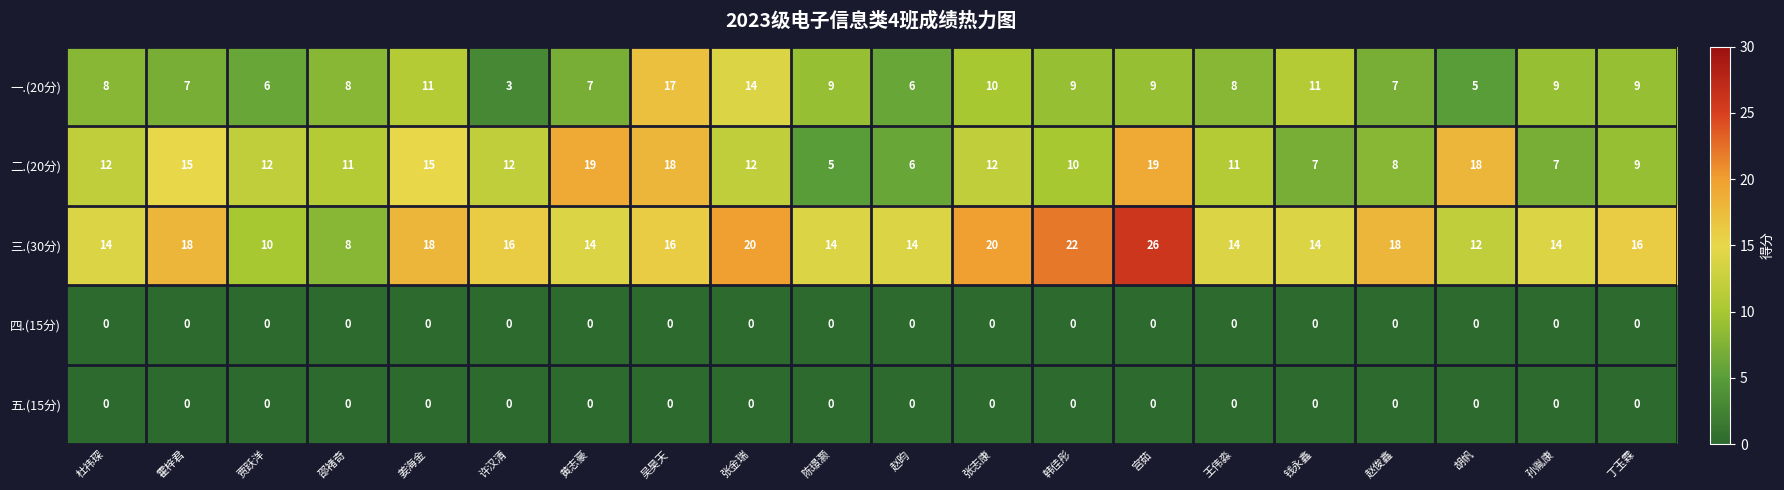

Which category has the highest value across all series?

宫茹